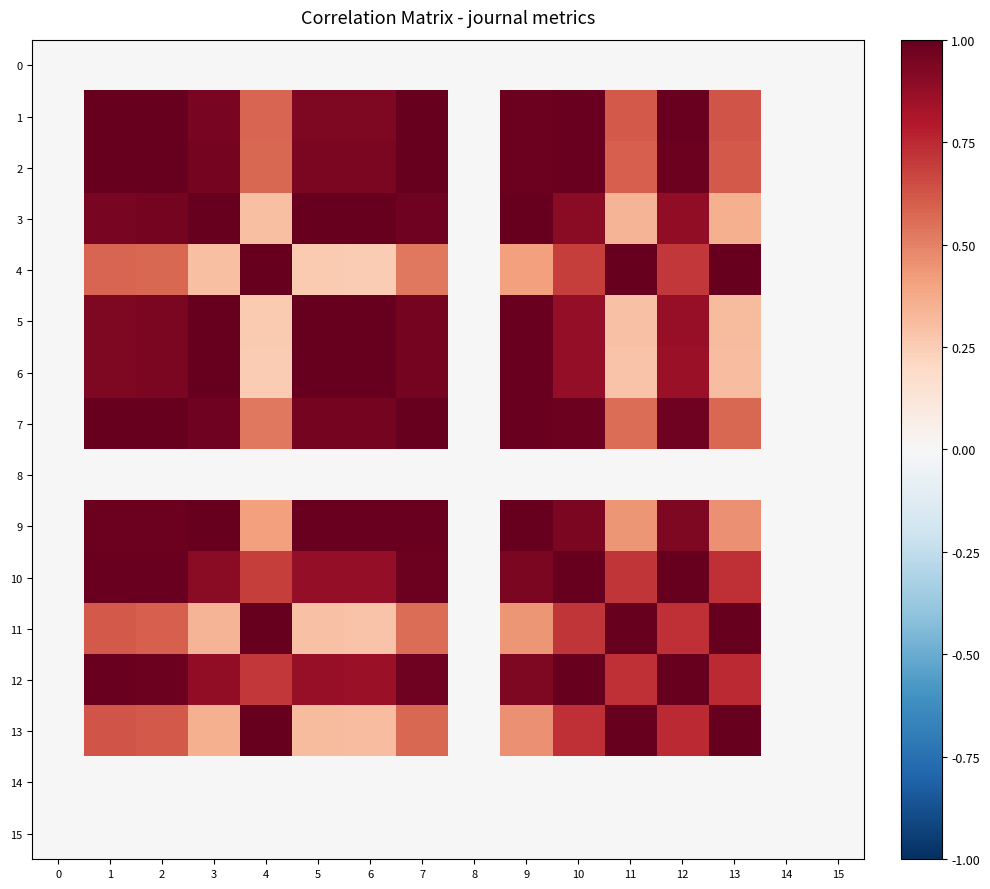

Reading left to right, what are all the values shown in this chart?

0: 0=0.0	1=0.0	2=0.0	3=0.0	4=0.0	5=0.0	6=0.0	7=0.0	8=0.0	9=0.0	10=0.0	11=0.0	12=0.0	13=0.0	14=0.0	15=0.0
1: 0=0.0	1=1.0	2=1.0	3=1.0	4=0.6	5=0.9	6=0.9	7=1.0	8=0.0	9=1.0	10=1.0	11=0.6	12=1.0	13=0.6	14=0.0	15=0.0
2: 0=0.0	1=1.0	2=1.0	3=1.0	4=0.6	5=0.9	6=0.9	7=1.0	8=0.0	9=1.0	10=1.0	11=0.6	12=1.0	13=0.6	14=0.0	15=0.0
3: 0=0.0	1=1.0	2=1.0	3=1.0	4=0.3	5=1.0	6=1.0	7=1.0	8=0.0	9=1.0	10=0.9	11=0.3	12=0.9	13=0.4	14=0.0	15=0.0
4: 0=0.0	1=0.6	2=0.6	3=0.3	4=1.0	5=0.3	6=0.3	7=0.5	8=0.0	9=0.4	10=0.7	11=1.0	12=0.7	13=1.0	14=0.0	15=0.0
5: 0=0.0	1=0.9	2=0.9	3=1.0	4=0.3	5=1.0	6=1.0	7=1.0	8=0.0	9=1.0	10=0.9	11=0.3	12=0.9	13=0.3	14=0.0	15=0.0
6: 0=0.0	1=0.9	2=0.9	3=1.0	4=0.3	5=1.0	6=1.0	7=1.0	8=0.0	9=1.0	10=0.9	11=0.3	12=0.9	13=0.3	14=0.0	15=0.0
7: 0=0.0	1=1.0	2=1.0	3=1.0	4=0.5	5=1.0	6=1.0	7=1.0	8=0.0	9=1.0	10=1.0	11=0.6	12=1.0	13=0.6	14=0.0	15=0.0
8: 0=0.0	1=0.0	2=0.0	3=0.0	4=0.0	5=0.0	6=0.0	7=0.0	8=0.0	9=0.0	10=0.0	11=0.0	12=0.0	13=0.0	14=0.0	15=0.0
9: 0=0.0	1=1.0	2=1.0	3=1.0	4=0.4	5=1.0	6=1.0	7=1.0	8=0.0	9=1.0	10=0.9	11=0.4	12=0.9	13=0.5	14=0.0	15=0.0
10: 0=0.0	1=1.0	2=1.0	3=0.9	4=0.7	5=0.9	6=0.9	7=1.0	8=0.0	9=0.9	10=1.0	11=0.7	12=1.0	13=0.7	14=0.0	15=0.0
11: 0=0.0	1=0.6	2=0.6	3=0.3	4=1.0	5=0.3	6=0.3	7=0.6	8=0.0	9=0.4	10=0.7	11=1.0	12=0.7	13=1.0	14=0.0	15=0.0
12: 0=0.0	1=1.0	2=1.0	3=0.9	4=0.7	5=0.9	6=0.9	7=1.0	8=0.0	9=0.9	10=1.0	11=0.7	12=1.0	13=0.7	14=0.0	15=0.0
13: 0=0.0	1=0.6	2=0.6	3=0.4	4=1.0	5=0.3	6=0.3	7=0.6	8=0.0	9=0.5	10=0.7	11=1.0	12=0.7	13=1.0	14=0.0	15=0.0
14: 0=0.0	1=0.0	2=0.0	3=0.0	4=0.0	5=0.0	6=0.0	7=0.0	8=0.0	9=0.0	10=0.0	11=0.0	12=0.0	13=0.0	14=0.0	15=0.0
15: 0=0.0	1=0.0	2=0.0	3=0.0	4=0.0	5=0.0	6=0.0	7=0.0	8=0.0	9=0.0	10=0.0	11=0.0	12=0.0	13=0.0	14=0.0	15=0.0